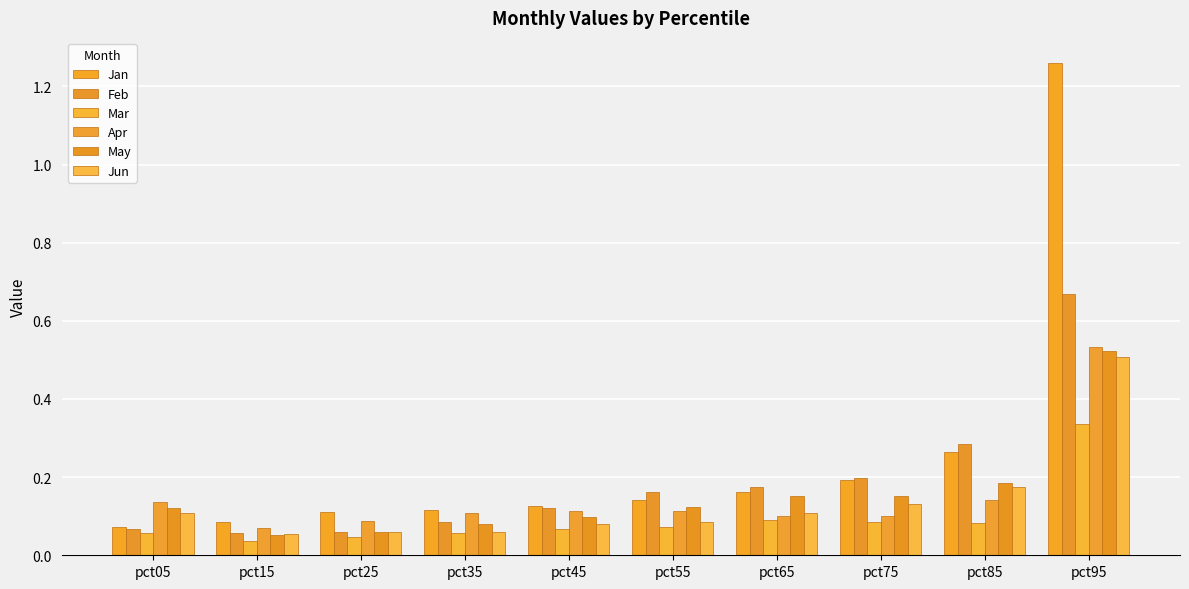

Is the value of Mar at pct95 greater than the value of Jun at pct15?

Yes